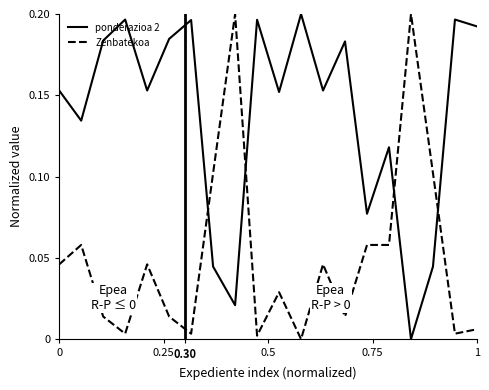

Is this an area chart (filled region under the line)?

No